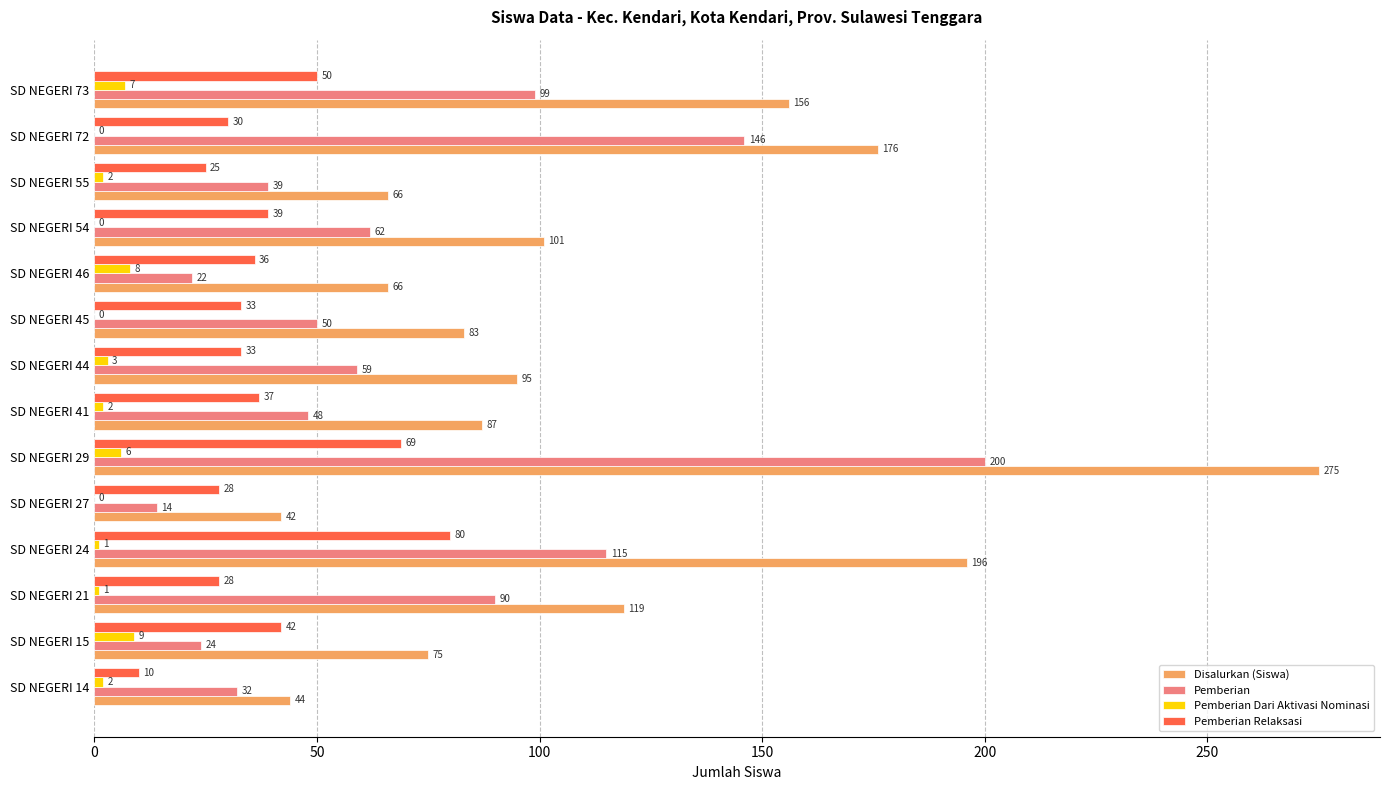

Which series has the largest total across all categories?

Disalurkan (Siswa)